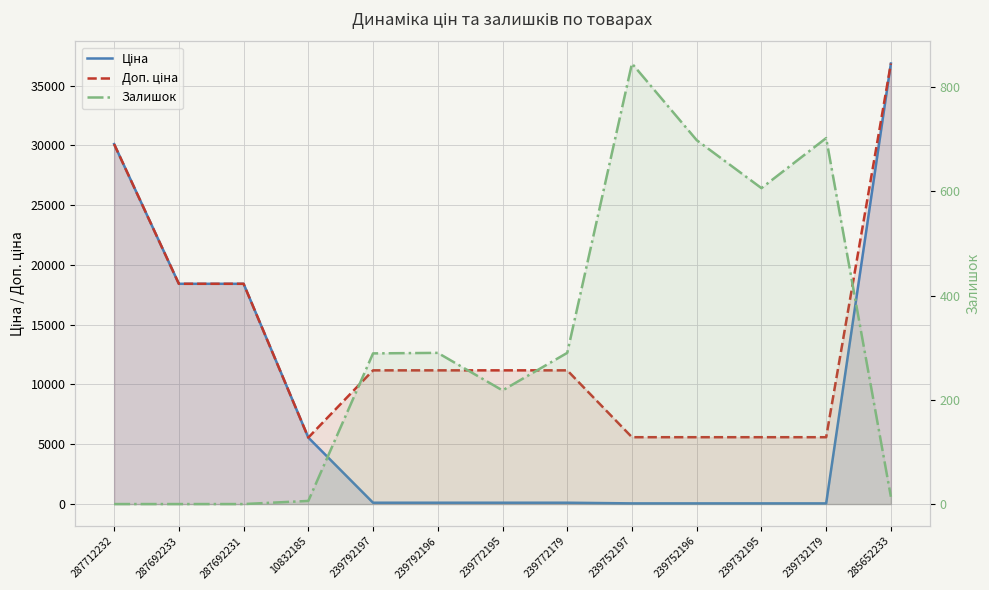

At which label does Залишок first exceed 289?

239792196